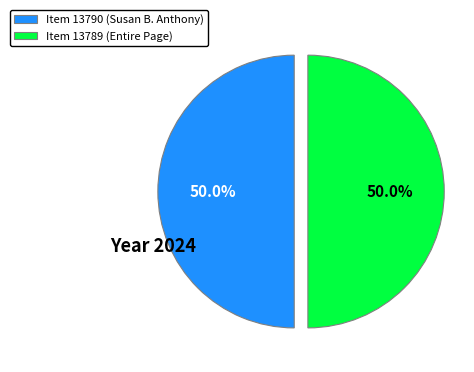

How much of the chart is everything except Item 13789 (Entire Page)?

50.0%